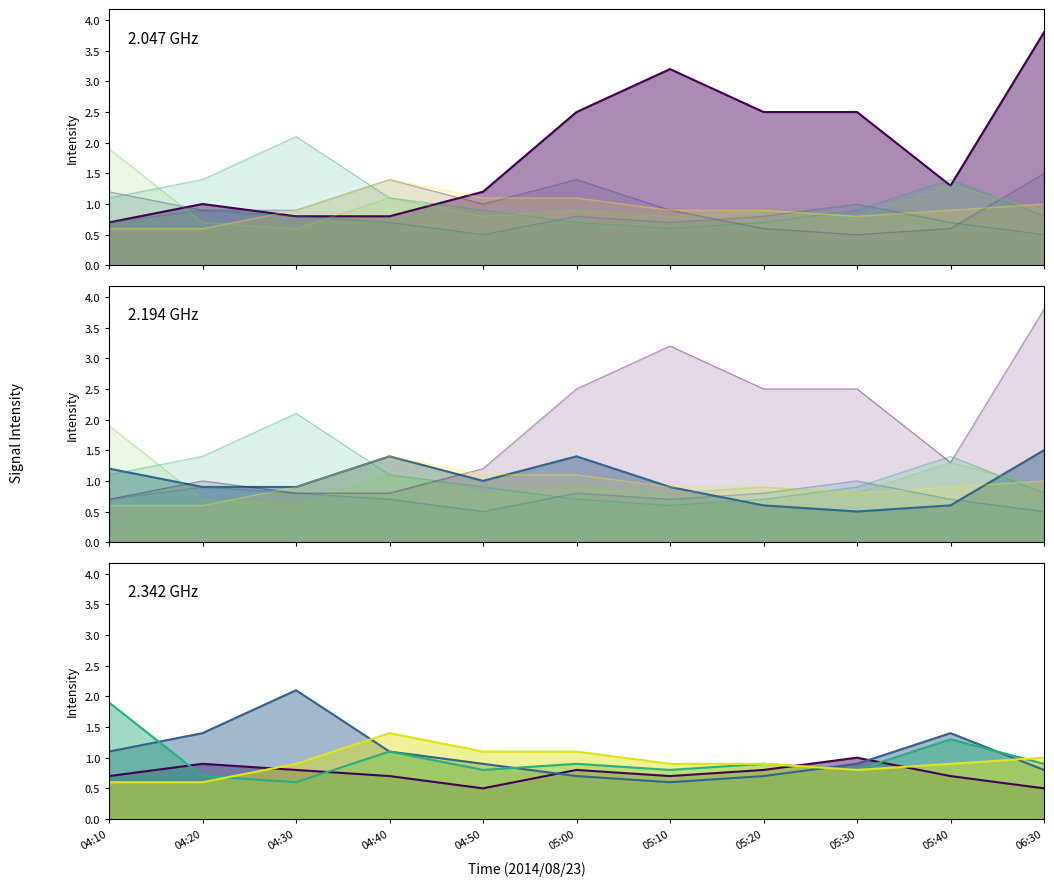

Rank the categories by 2.194 GHz value from lowest to highest.

05:30, 05:20, 05:40, 04:20, 04:30, 05:10, 04:50, 04:10, 04:40, 05:00, 06:30